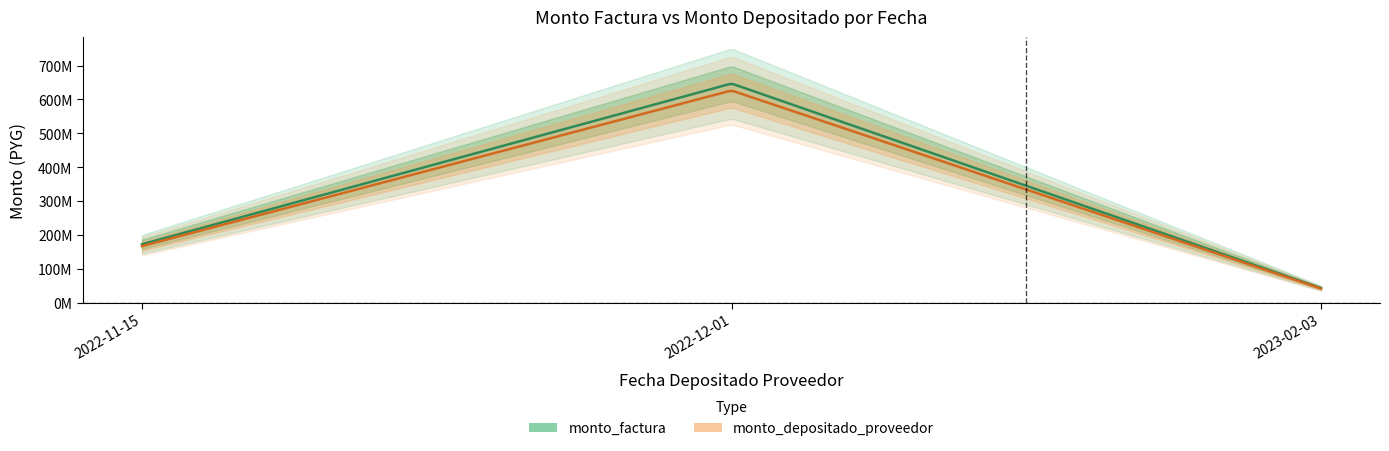

Read the monto_depositado_proveedor value at 2022-11-15.

167034886